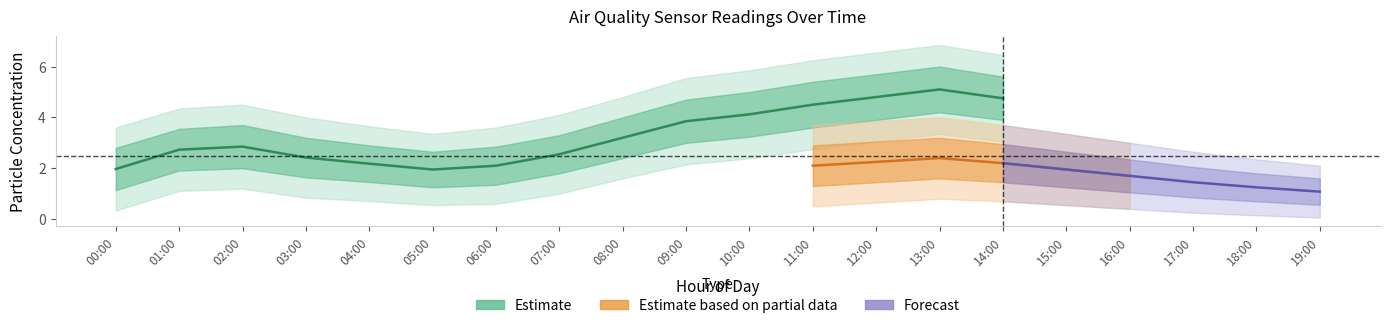

What is the average value of the P1 series?

3.3